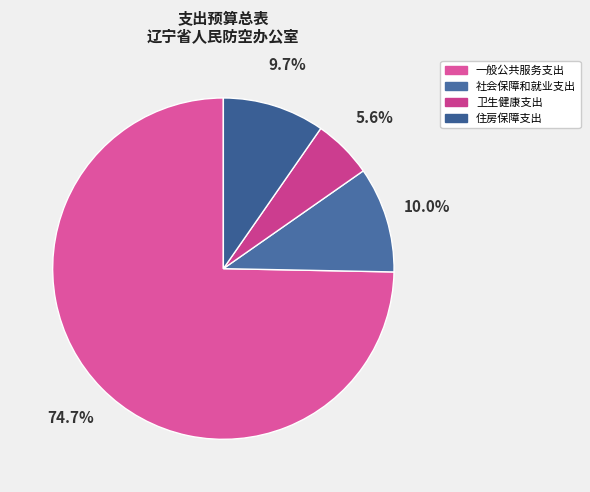

What percentage is the 社会保障和就业支出 slice, to the nearest percent?

10%